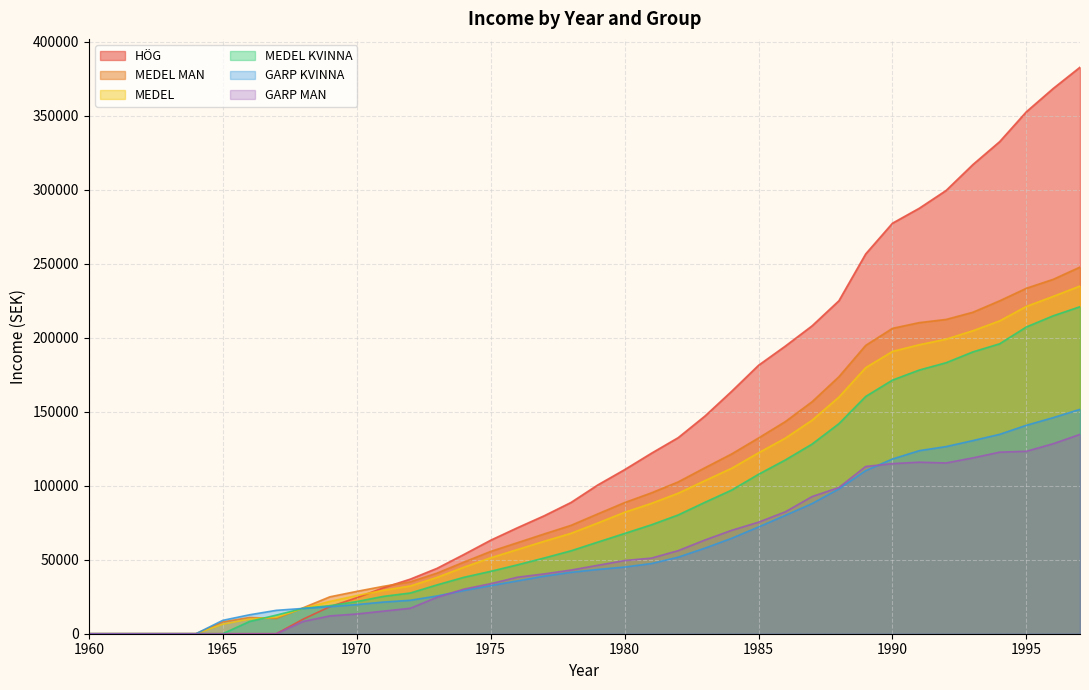

After their last crossing, which series has the higher values: MEDEL or HÖG?

HÖG